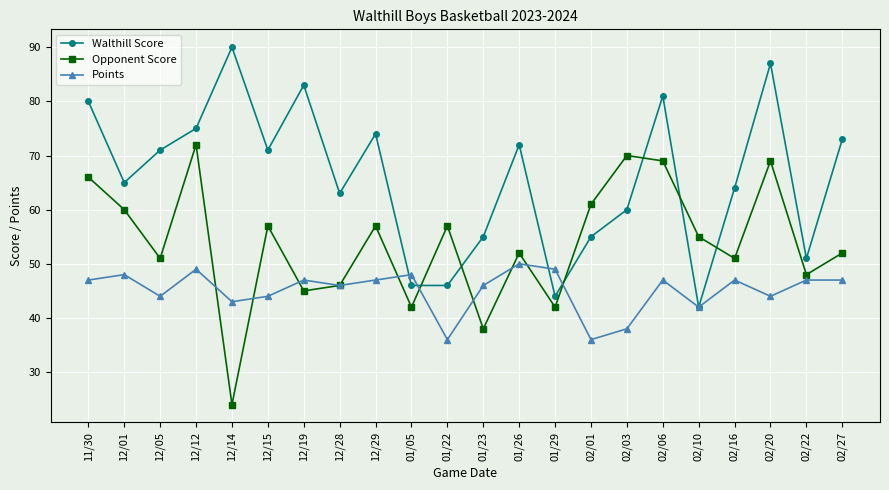

What is the spread (max minus min) of values at 12/05?

27